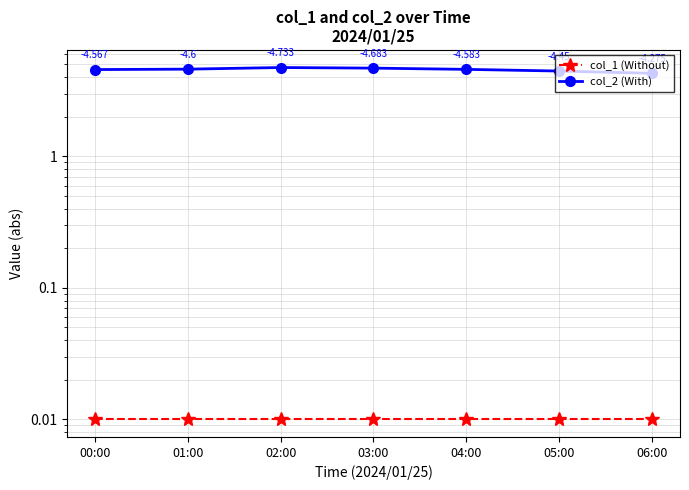

What is the greatest value displayed?

4.7